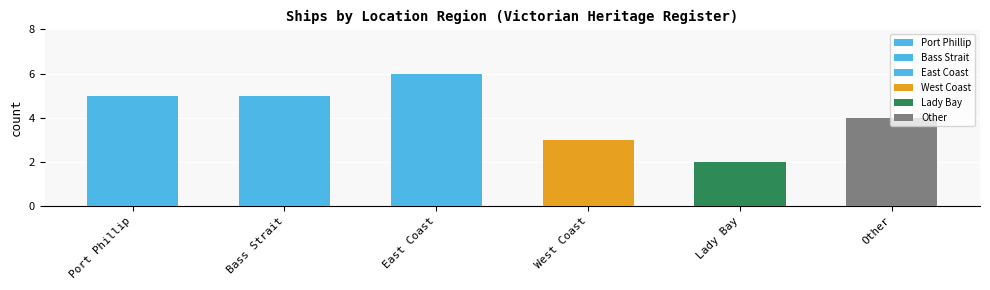

What is the minimum value shown in the chart?

2